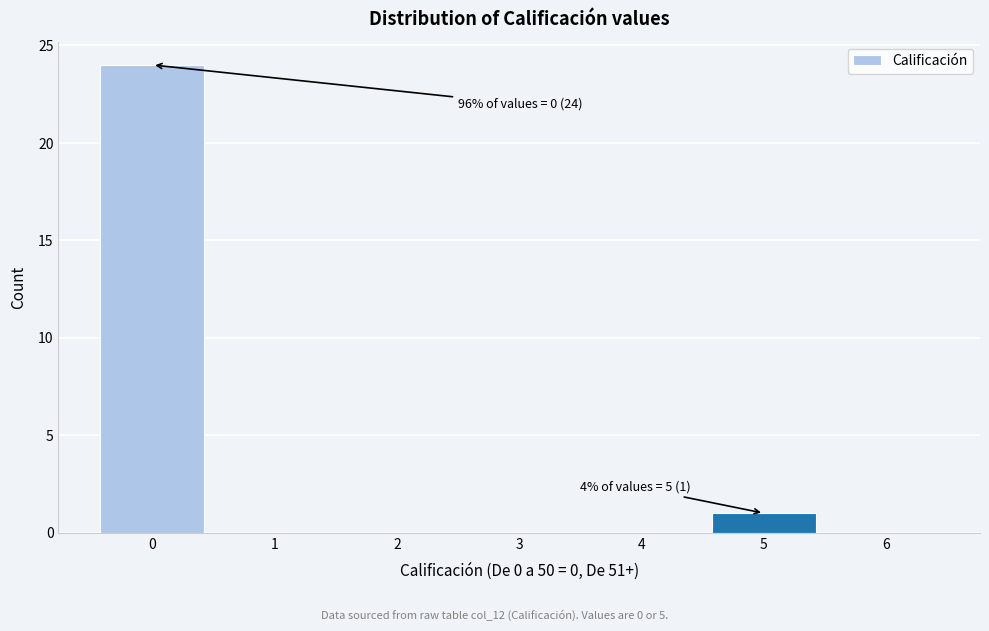

Over which range of the x-axis is the bar tallest?

-0.5 to 0.5